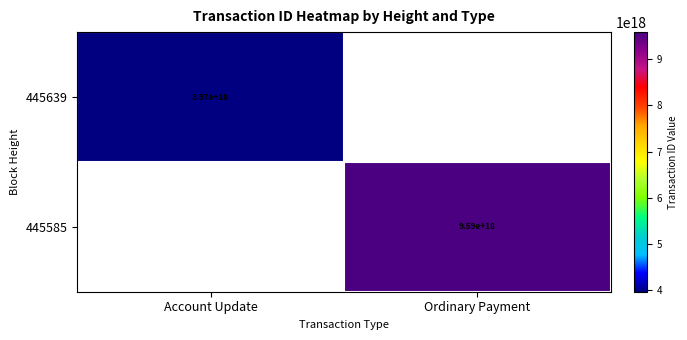

The 445585 series shows 9590000000000000000 at Ordinary Payment. True or false?

True